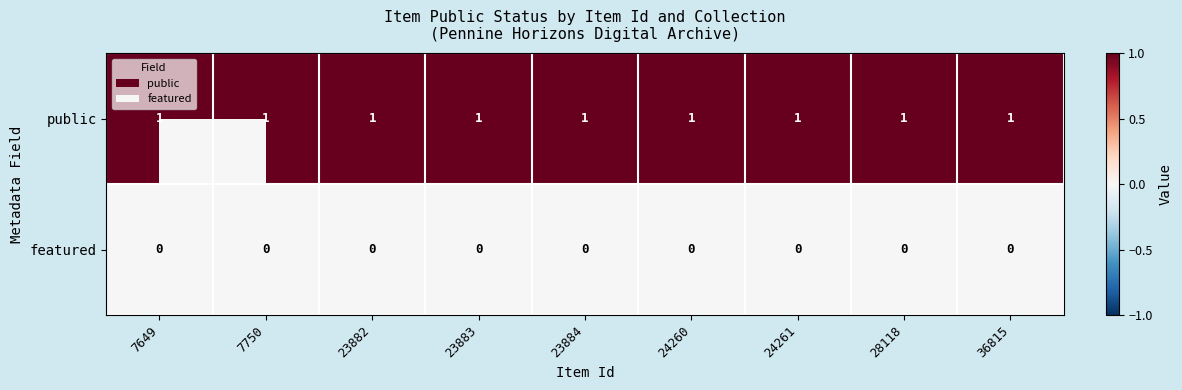

Rank the series by their average value, from highest to lowest.

public, featured